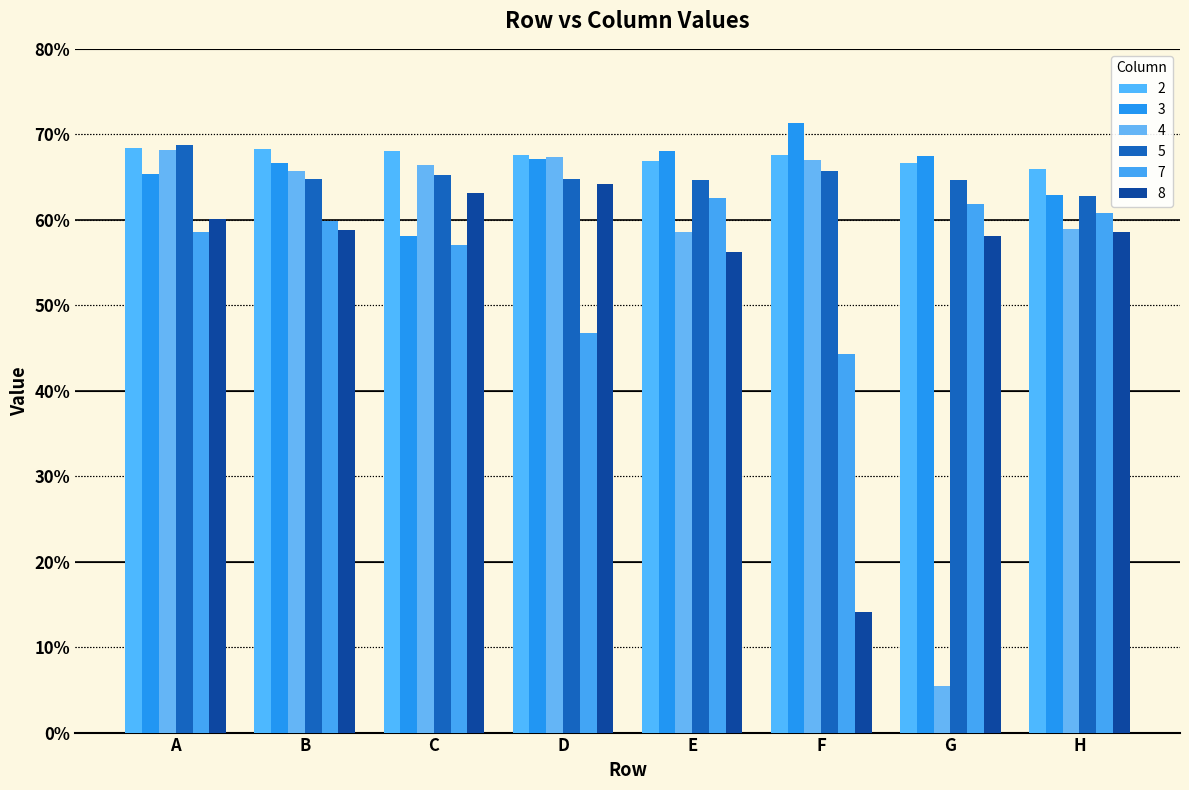

Reading left to right, list all the values displayed in this chart.

2: 0.7	0.7	0.7	0.7	0.7	0.7	0.7	0.7
3: 0.7	0.7	0.6	0.7	0.7	0.7	0.7	0.6
4: 0.7	0.7	0.7	0.7	0.6	0.7	0.1	0.6
5: 0.7	0.6	0.7	0.6	0.6	0.7	0.6	0.6
7: 0.6	0.6	0.6	0.5	0.6	0.4	0.6	0.6
8: 0.6	0.6	0.6	0.6	0.6	0.1	0.6	0.6